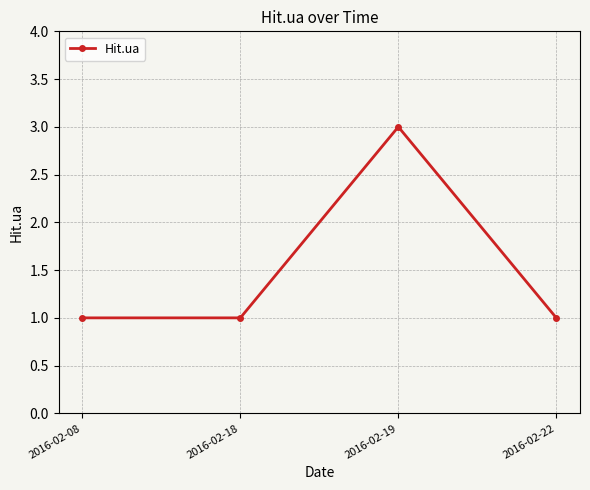

True or false: the data shows 1 at 2016-02-18.

True